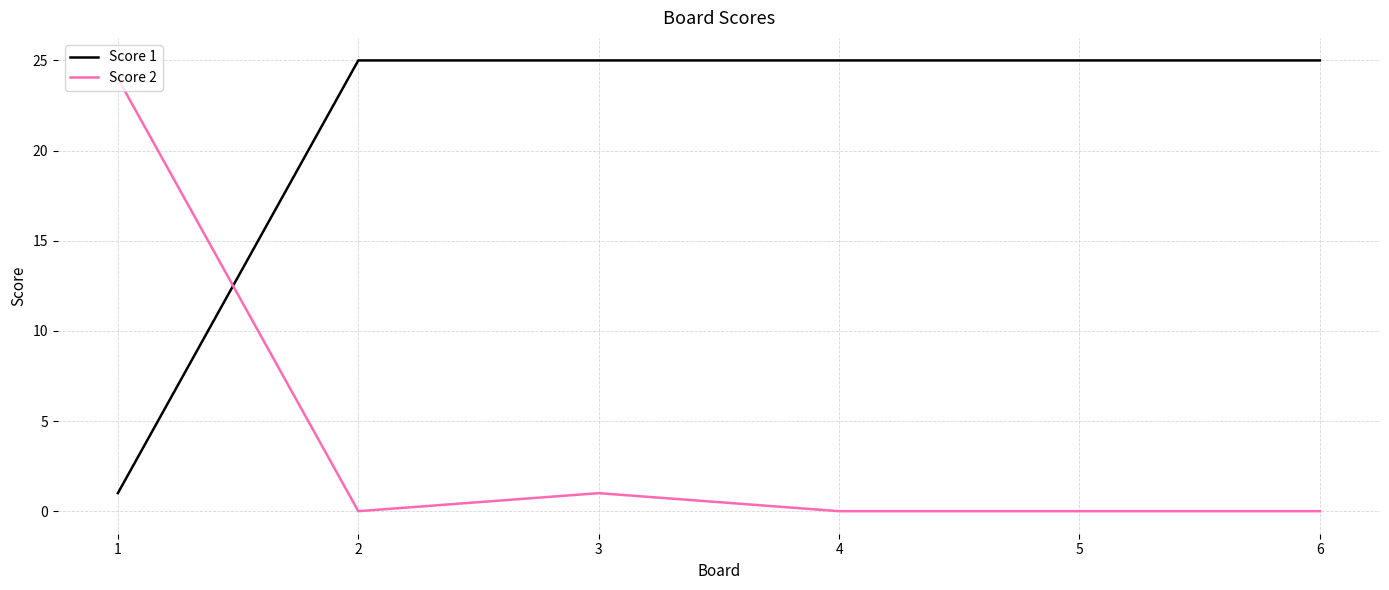

Which series ends up on top after the final intersection of Score 1 and Score 2?

Score 1